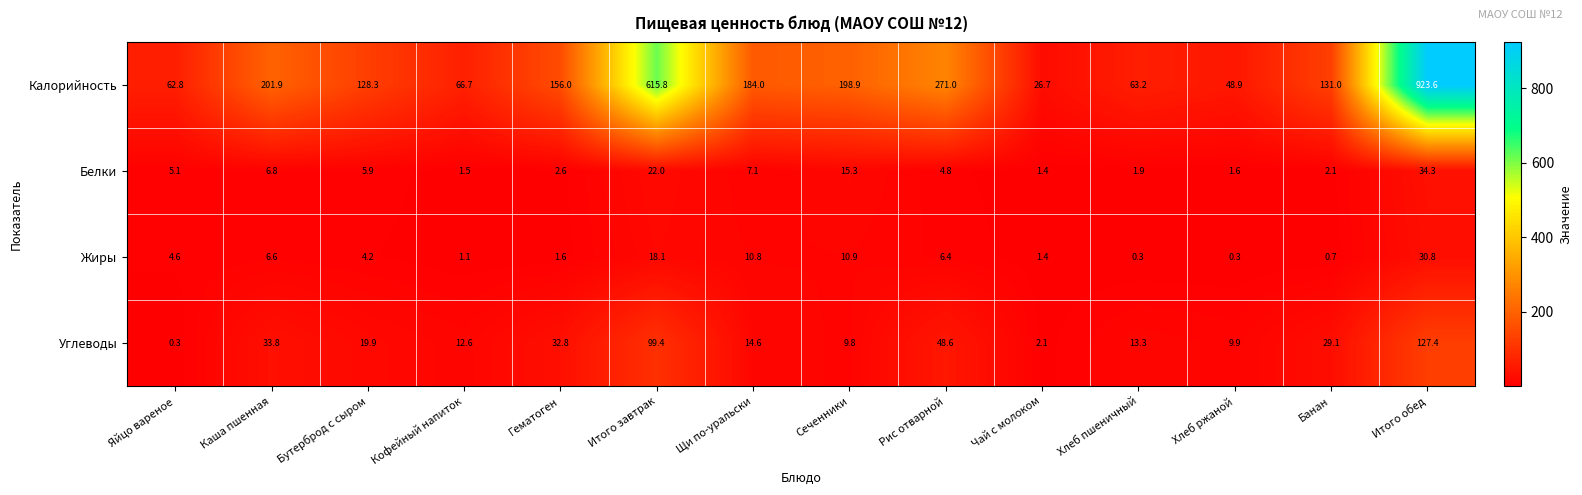

What is the difference between the Белки values at Хлеб пшеничный and Каша пшенная?

4.9